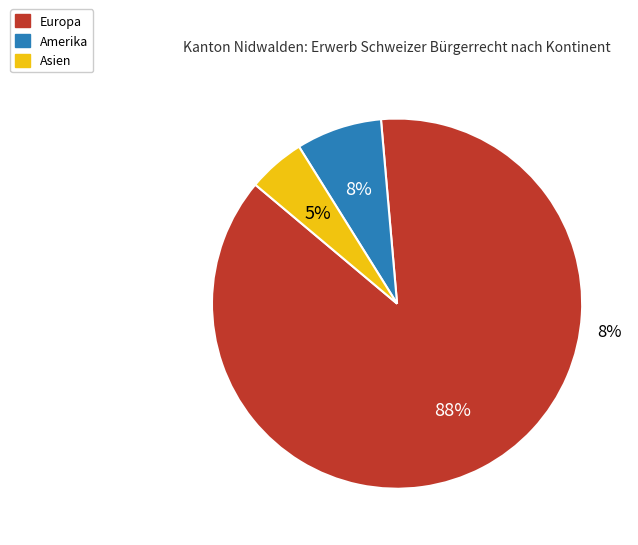

True or false: Europa accounts for 88% of the total.

True